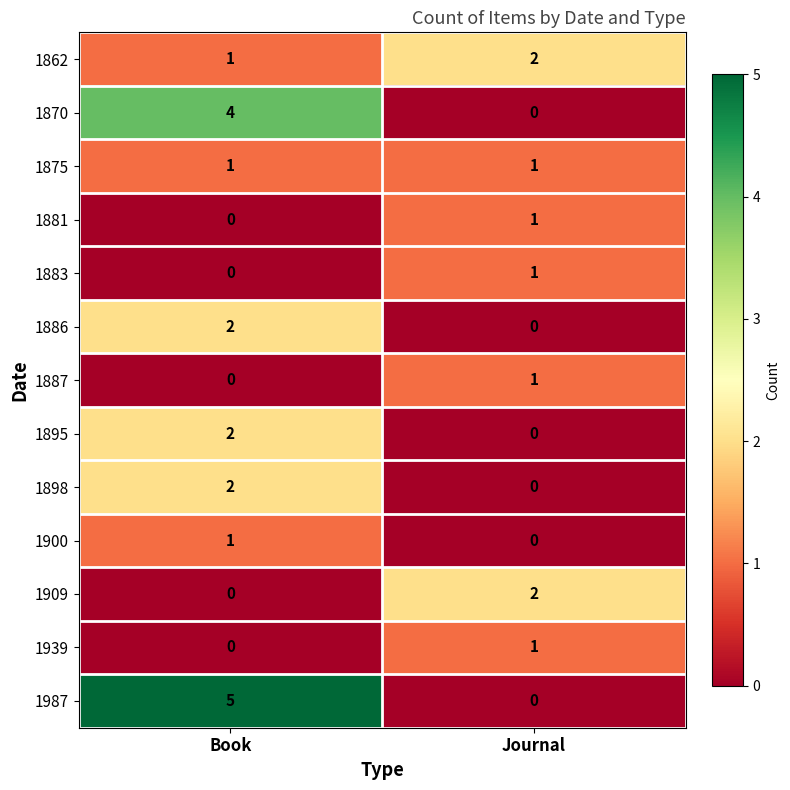

Reading left to right, what are all the values shown in this chart?

1862: 1	2
1870: 4	0
1875: 1	1
1881: 0	1
1883: 0	1
1886: 2	0
1887: 0	1
1895: 2	0
1898: 2	0
1900: 1	0
1909: 0	2
1939: 0	1
1987: 5	0